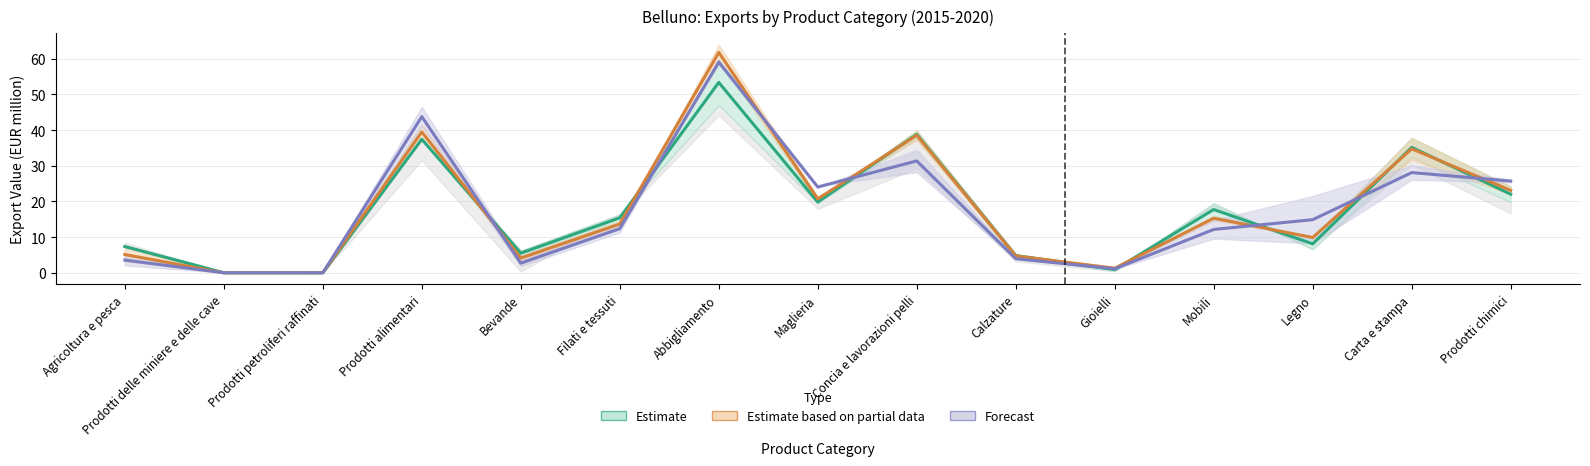

What is the spread (max minus min) of values at Abbigliamento?

8.4